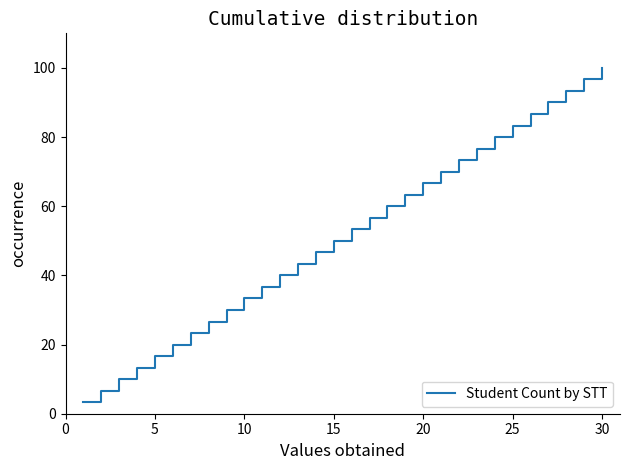

What is the difference between the maximum and minimum values?

96.7